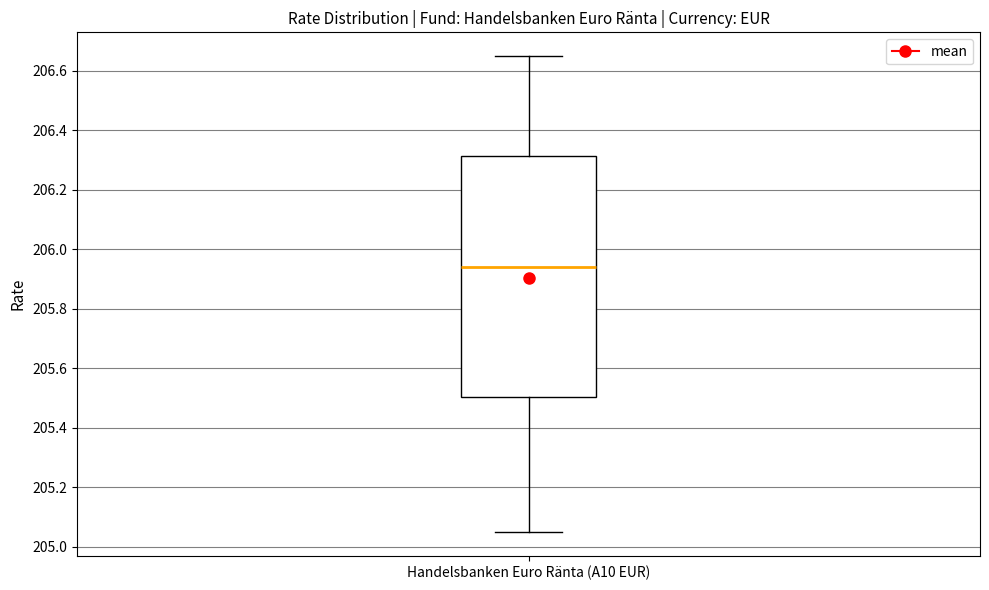

Transcribe this box plot: give where the median line is, the range the box spans, and where the two whiskers end, as read against the y-axis. The values are not printed on the chart, so give them approximately, as read against the axis.

median 205.94, box 205.50 to 206.32, whiskers 205.06 to 206.66